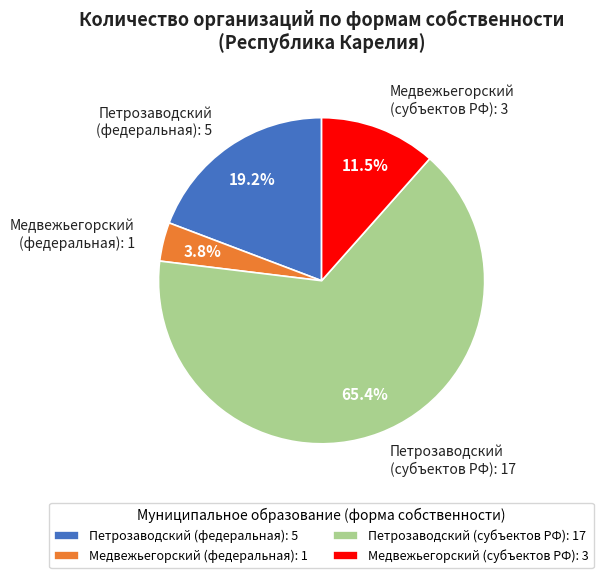

Which slice is the largest?

Петрозаводский (субъектов РФ): 17